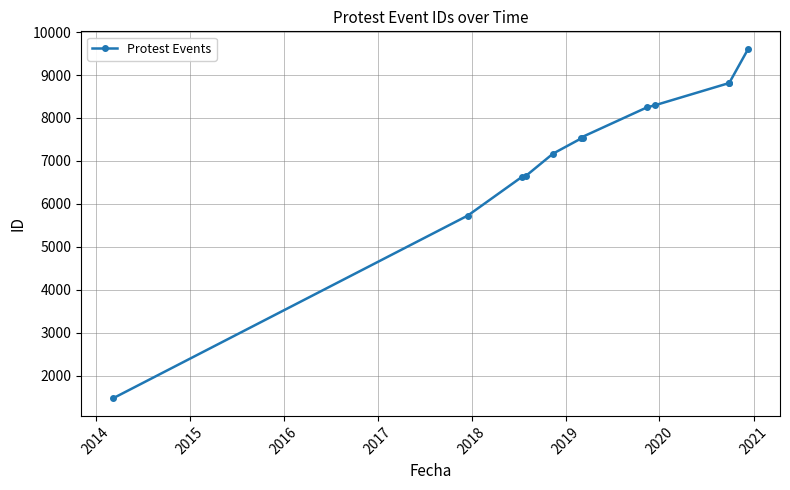

What is the maximum value shown in the chart?

9610